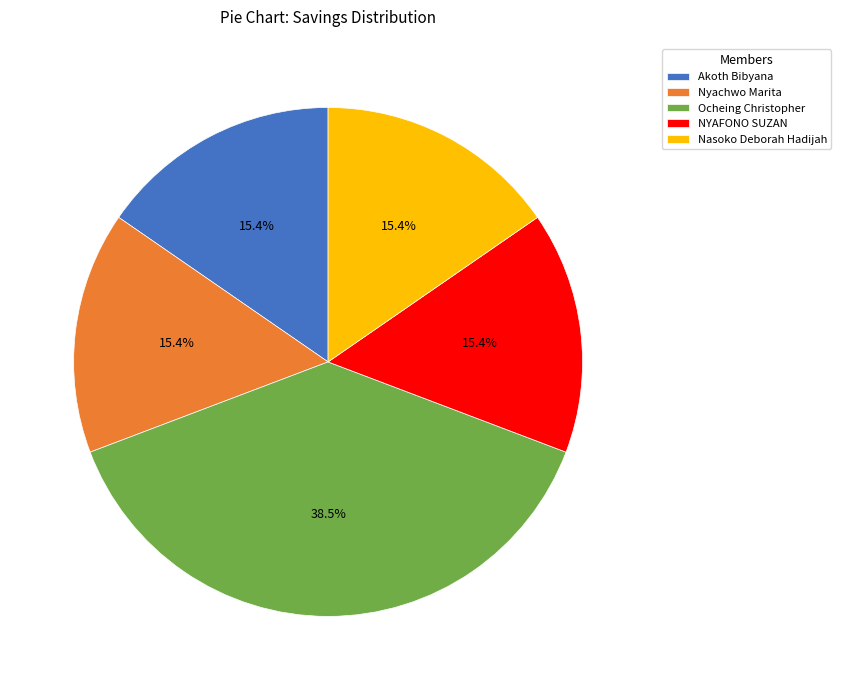

Approximately how many times larger is the value at Ocheing Christopher compared to NYAFONO SUZAN?

2.5